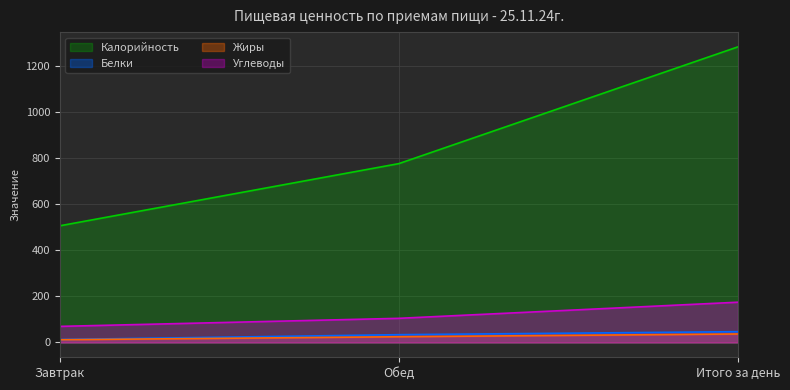

What is the average value of the Жиры series?

25